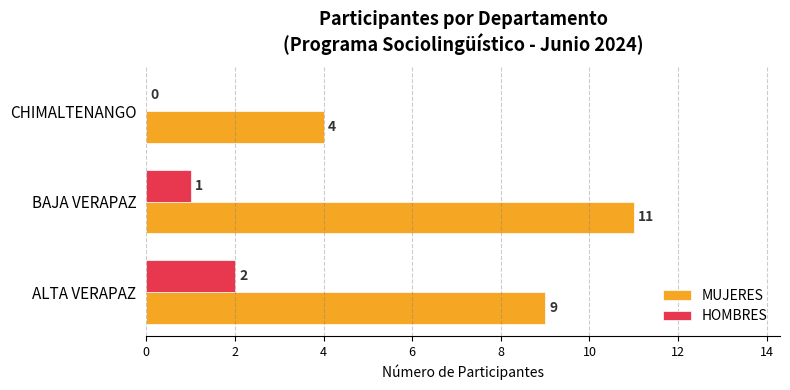

What is the sum of all MUJERES values?

24